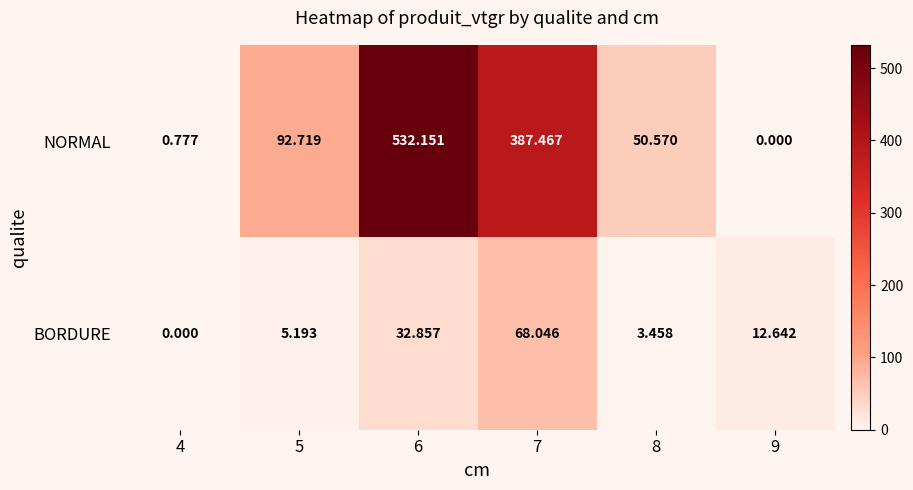

How many data points does each series have?

6